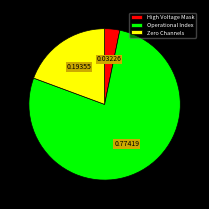

Rank the categories by value from lowest to highest.

High Voltage Mask, Zero Channels, Operational Index